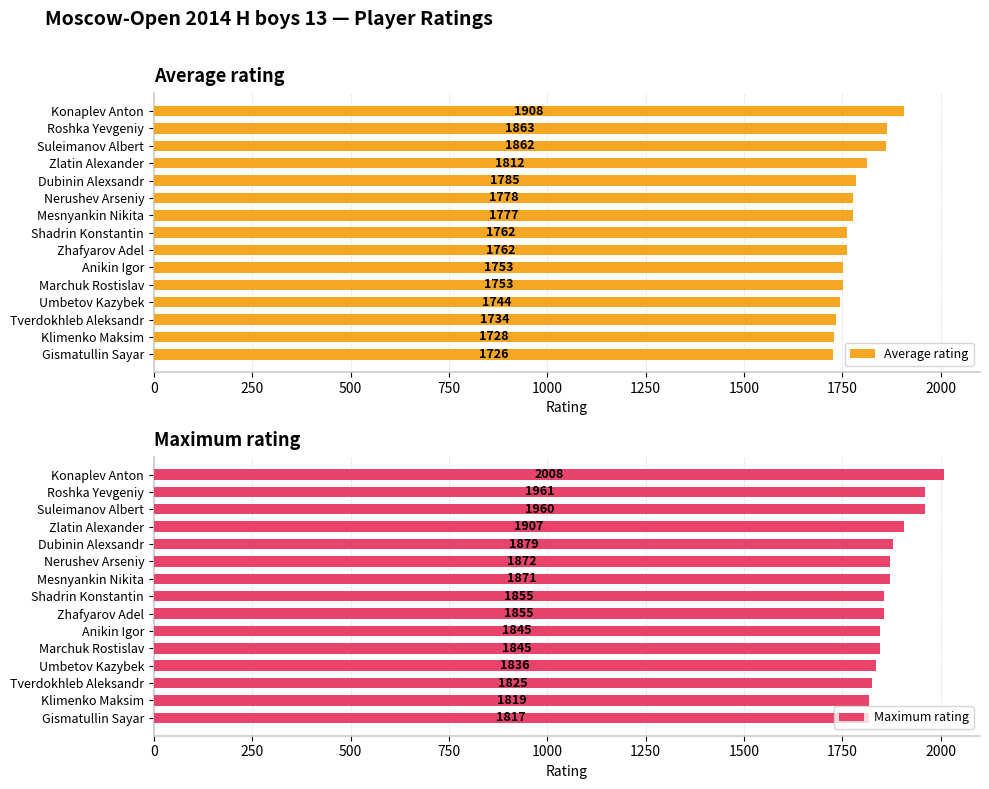

Reading left to right, transcribe all the data shown in this chart.

Average rating: 1908	1863	1862	1812	1785	1778	1777	1762	1762	1753	1753	1744	1734	1728	1726
Maximum rating: 2008	1961	1960	1907	1879	1872	1871	1855	1855	1845	1845	1836	1825	1819	1817